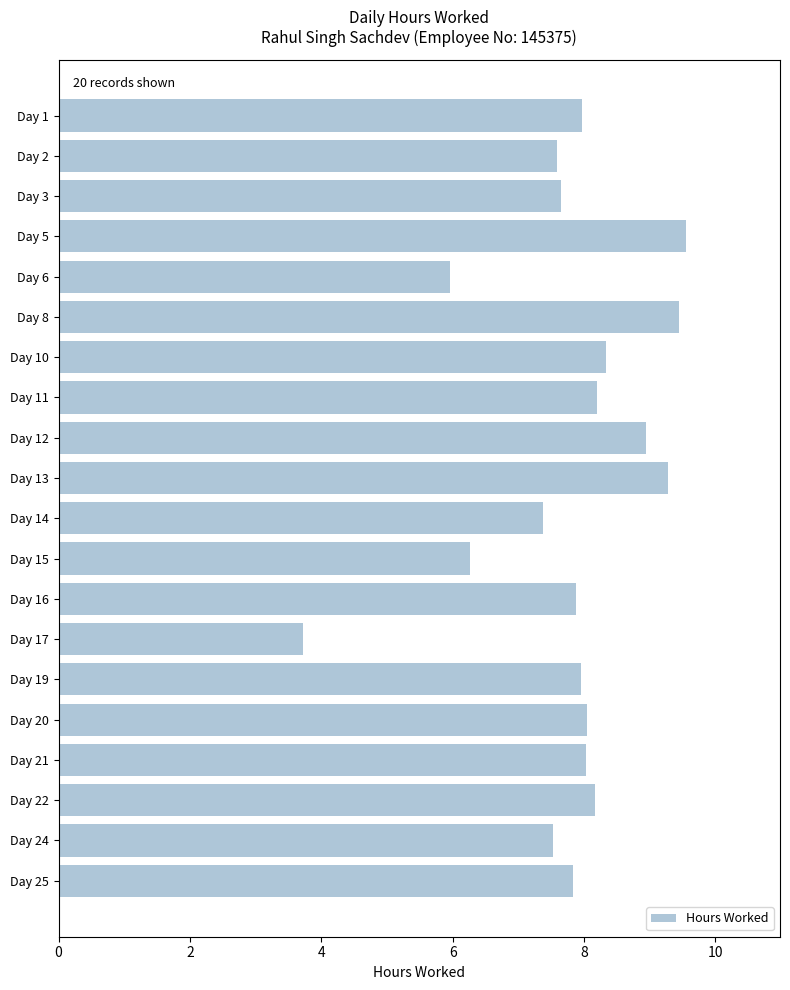

Is it true that the value at Day 14 is 7.4?

True